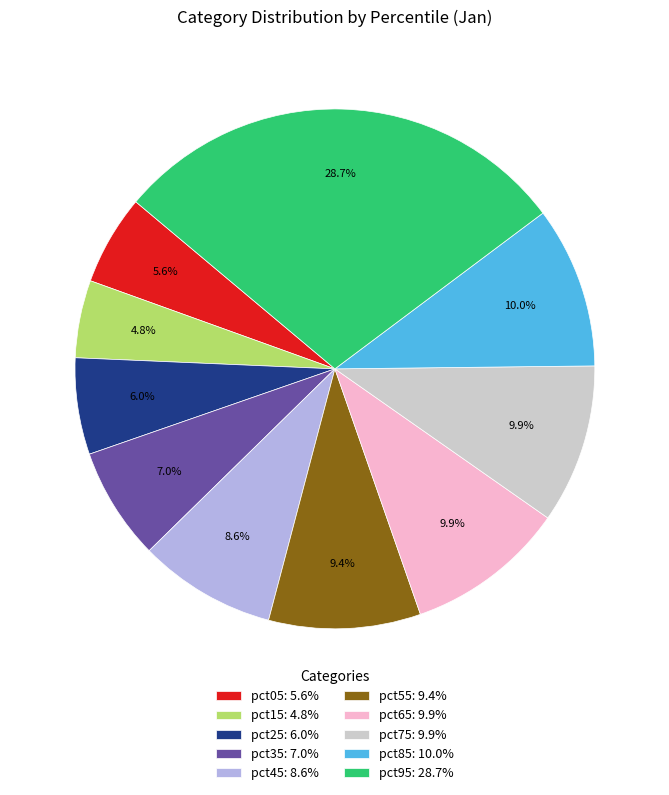

Which has a higher value, pct15: 4.8% or pct45: 8.6%?

pct45: 8.6%